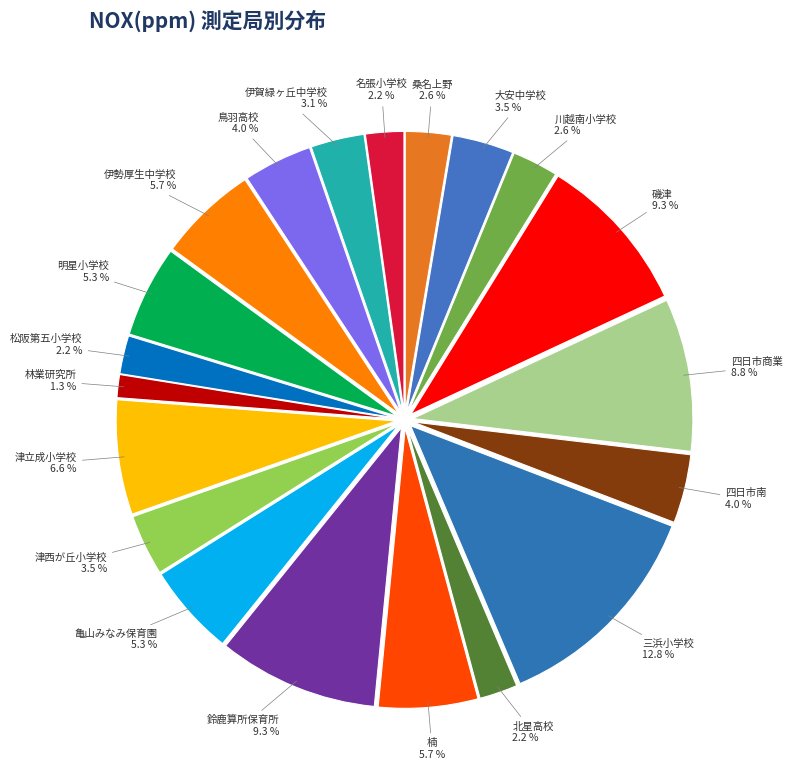

Which category has the biggest portion of the pie?

三浜小学校